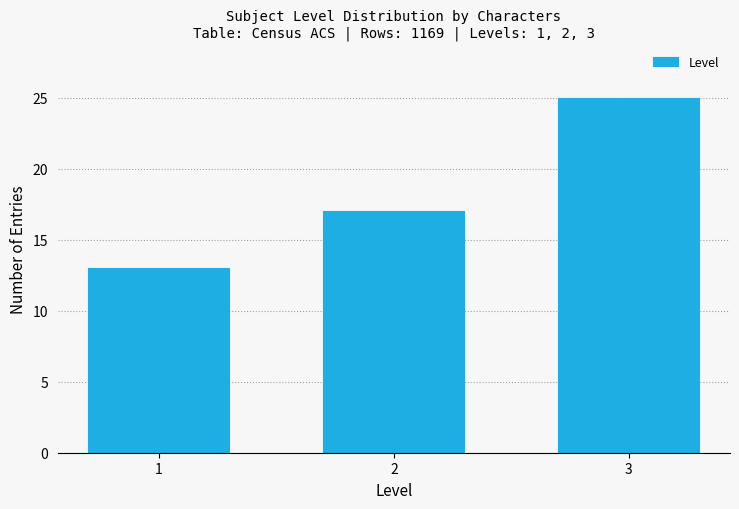

Reading right to left, extract all data points from this chart.

3=25	2=17	1=13